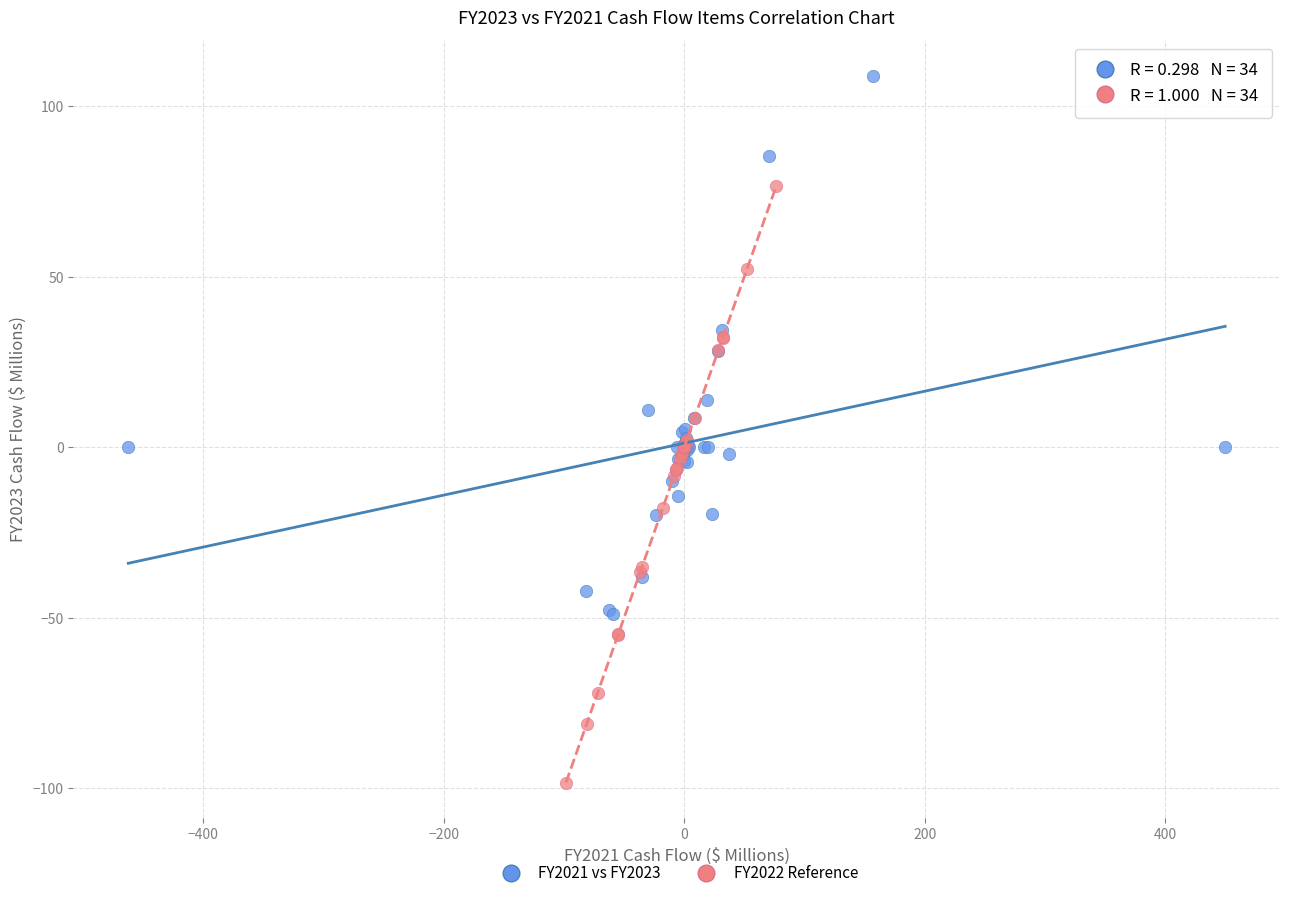

Which series has the widest spread of Y values?

FY2022 Reference